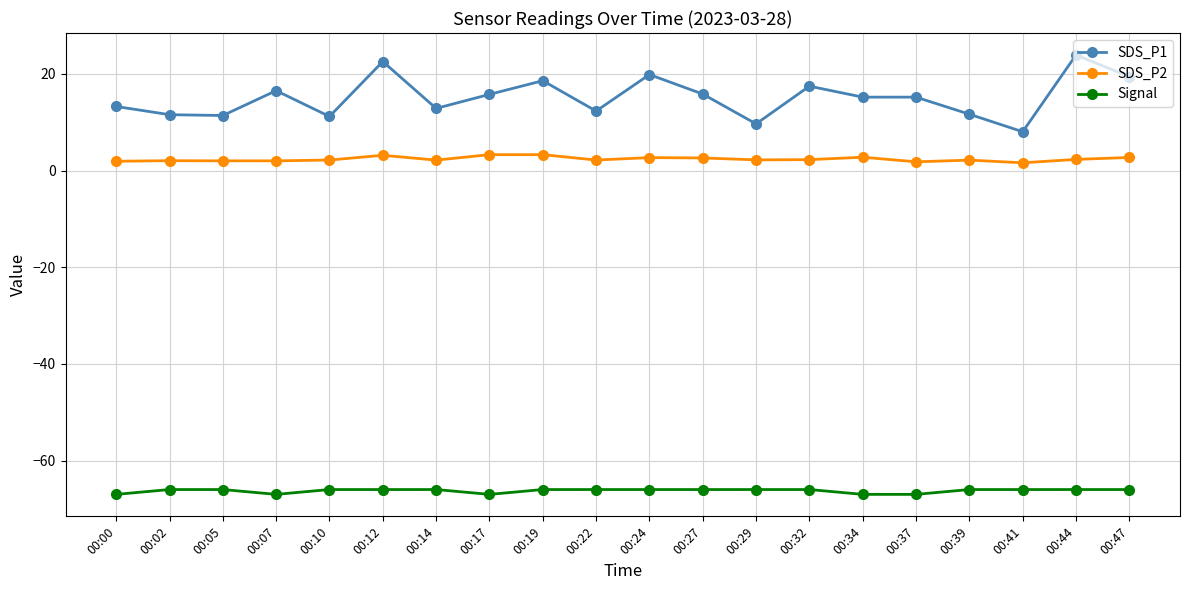

True or false: SDS_P2 and Signal intersect in this chart.

False